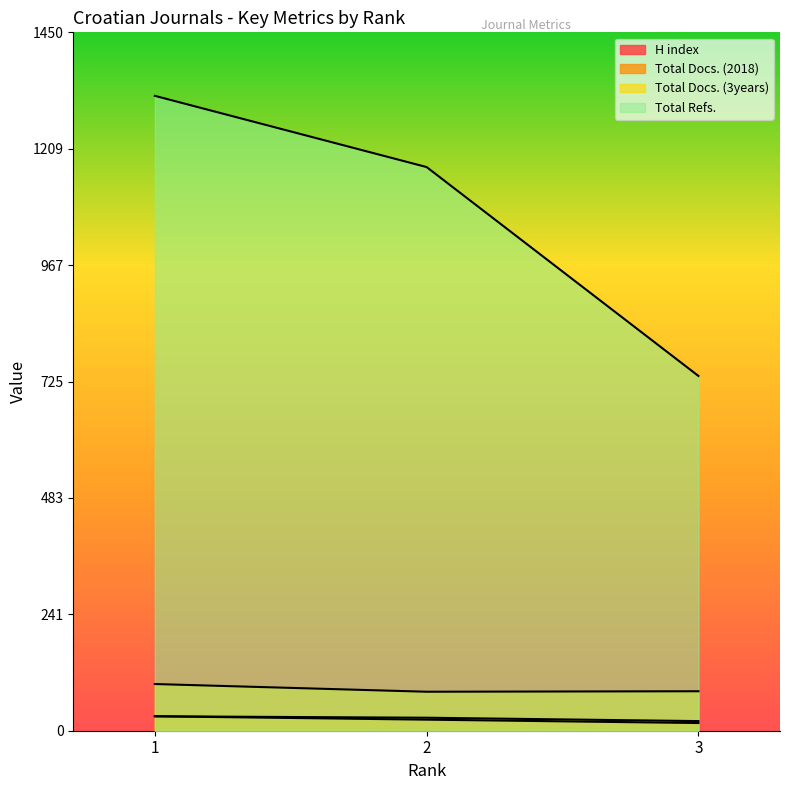

Reading right to left, transcribe all the data shown in this chart.

H index: 16	23	30
Total Docs. (2018): 20	27	30
Total Docs. (3years): 82	81	97
Total Refs.: 737	1171	1319